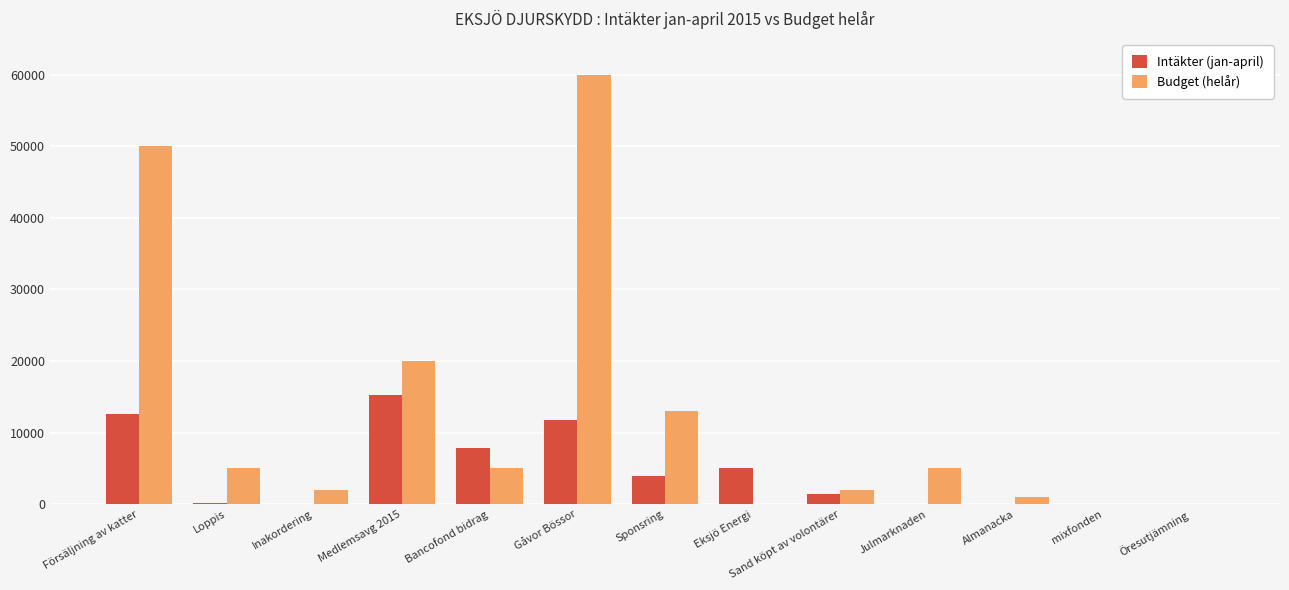

At which label does Budget (helår) reach its peak?

Gåvor Bössor